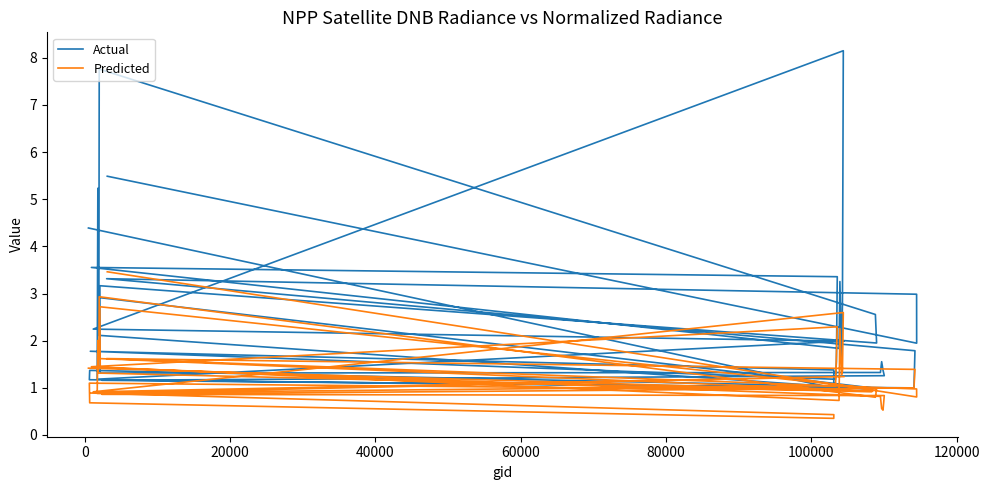

How many interior local valleys does the Predicted series have?

10